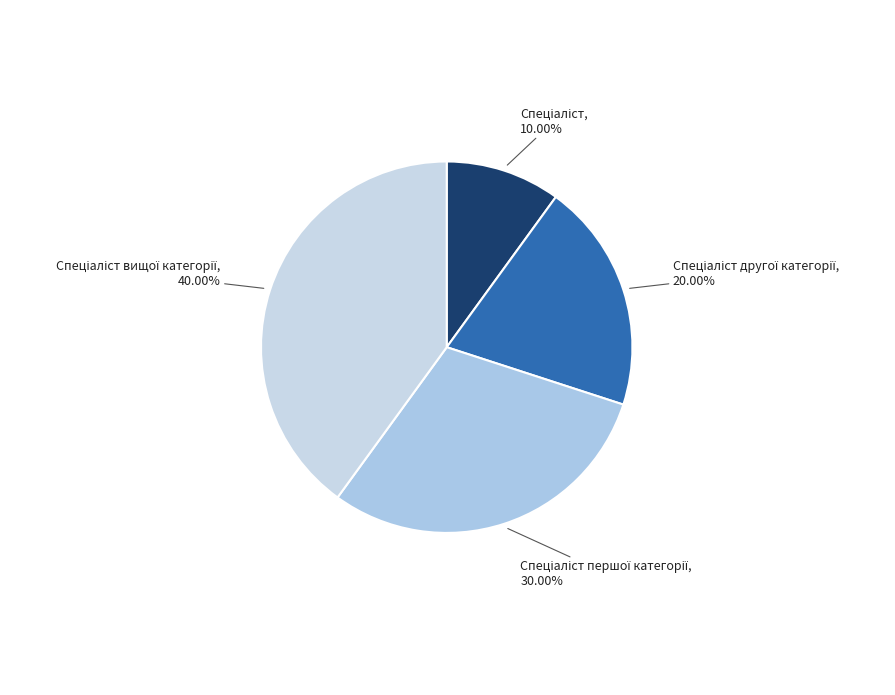

Is there any slice that represents more than half of the pie?

No